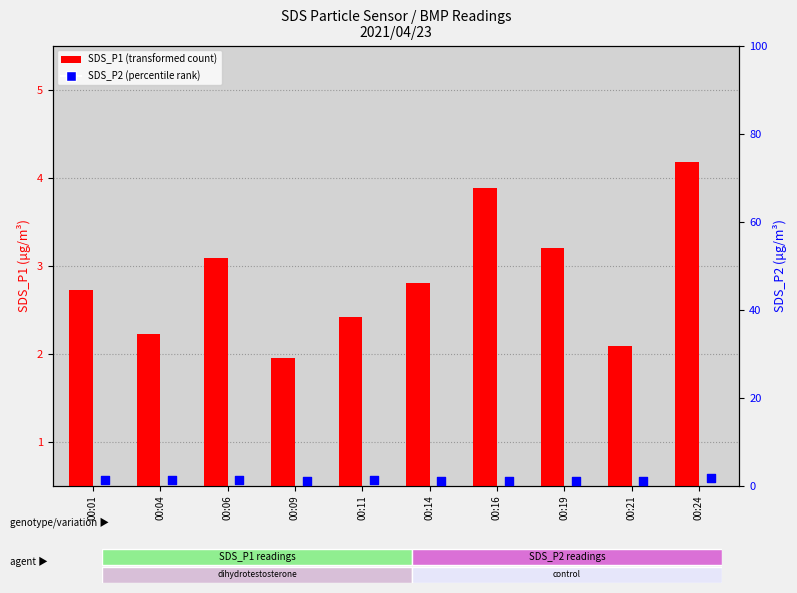

At how many categories does at least one series exceed 3?

4